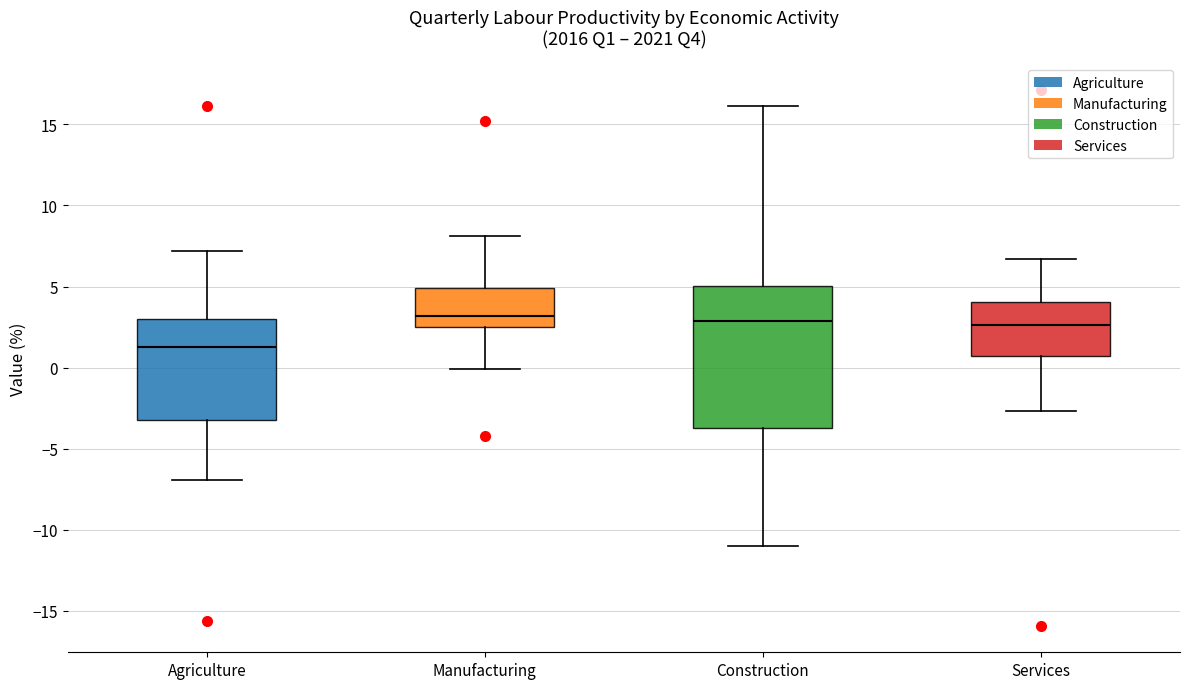

Reading left to right, read every box against the y-axis: the position of its median line, the range the box covers, and the ends of its whiskers. The values are not printed on the chart, so give them approximately, as read against the axis.

Agriculture: median 1.5, box -3.0 to 3.0, whiskers -7.0 to 7.0
Manufacturing: median 3.0, box 2.5 to 5.0, whiskers 0.0 to 8.0
Construction: median 3.0, box -3.5 to 5.0, whiskers -11.0 to 16.0
Services: median 2.5, box 0.5 to 4.0, whiskers -2.5 to 6.5